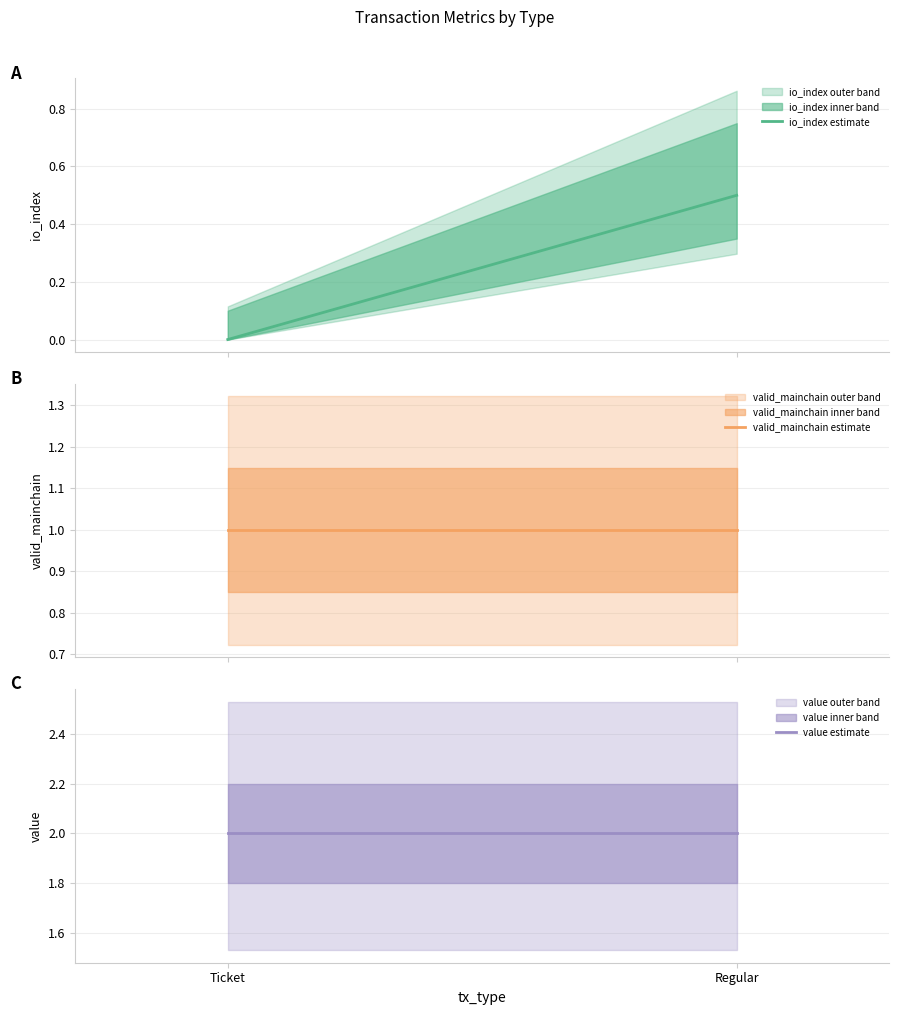

What position from the left is Ticket?

1